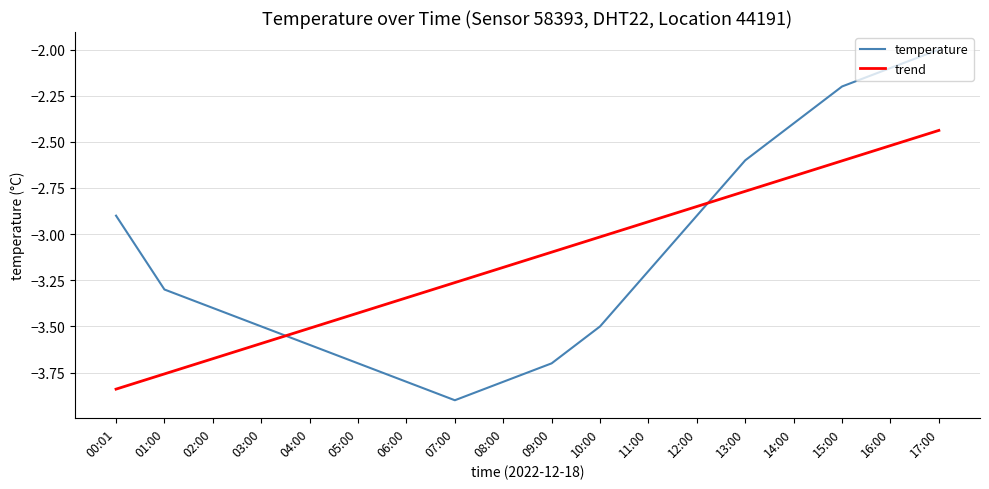

Rank the series at 12:00 from lowest to highest value.

temperature, trend